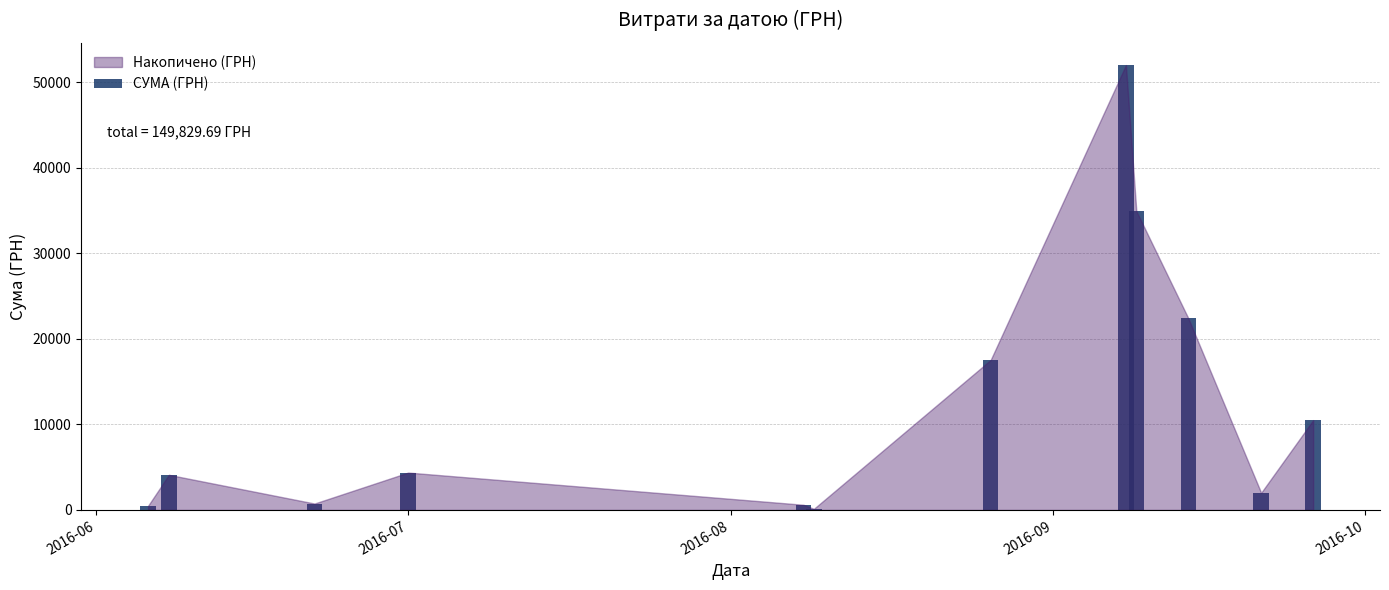

What is the maximum value shown in the chart?

51980.0